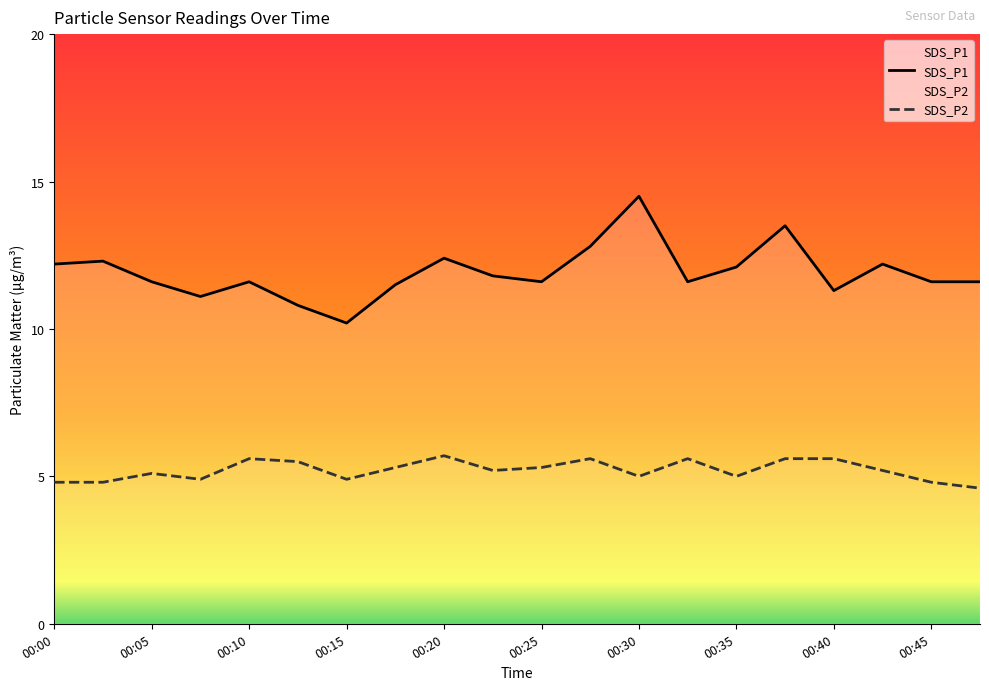

What is the approximate value of SDS_P1 at 00:23?

11.8